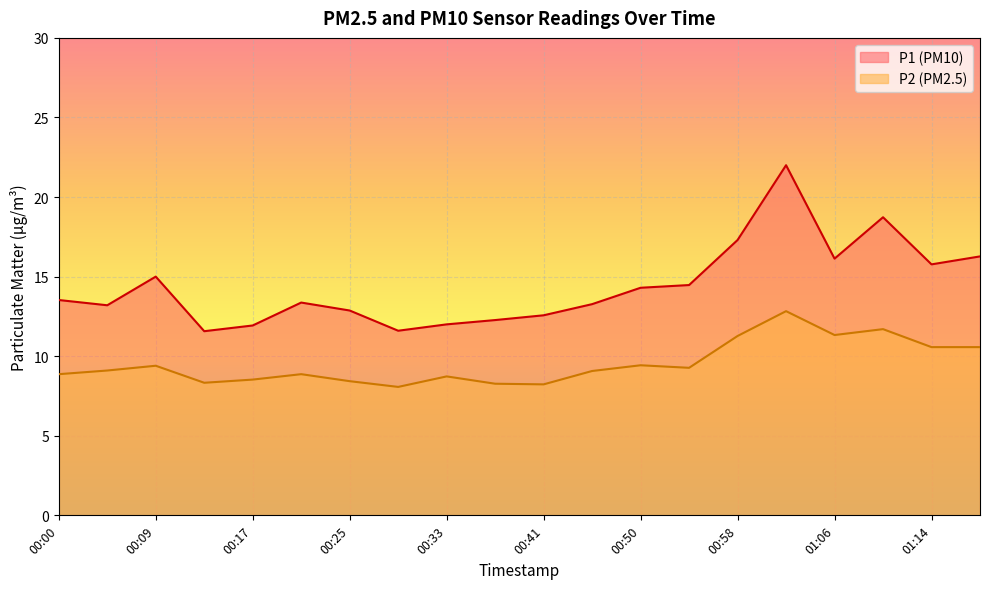

The value of P2 at 00:58 is 16.5. True or false?

False